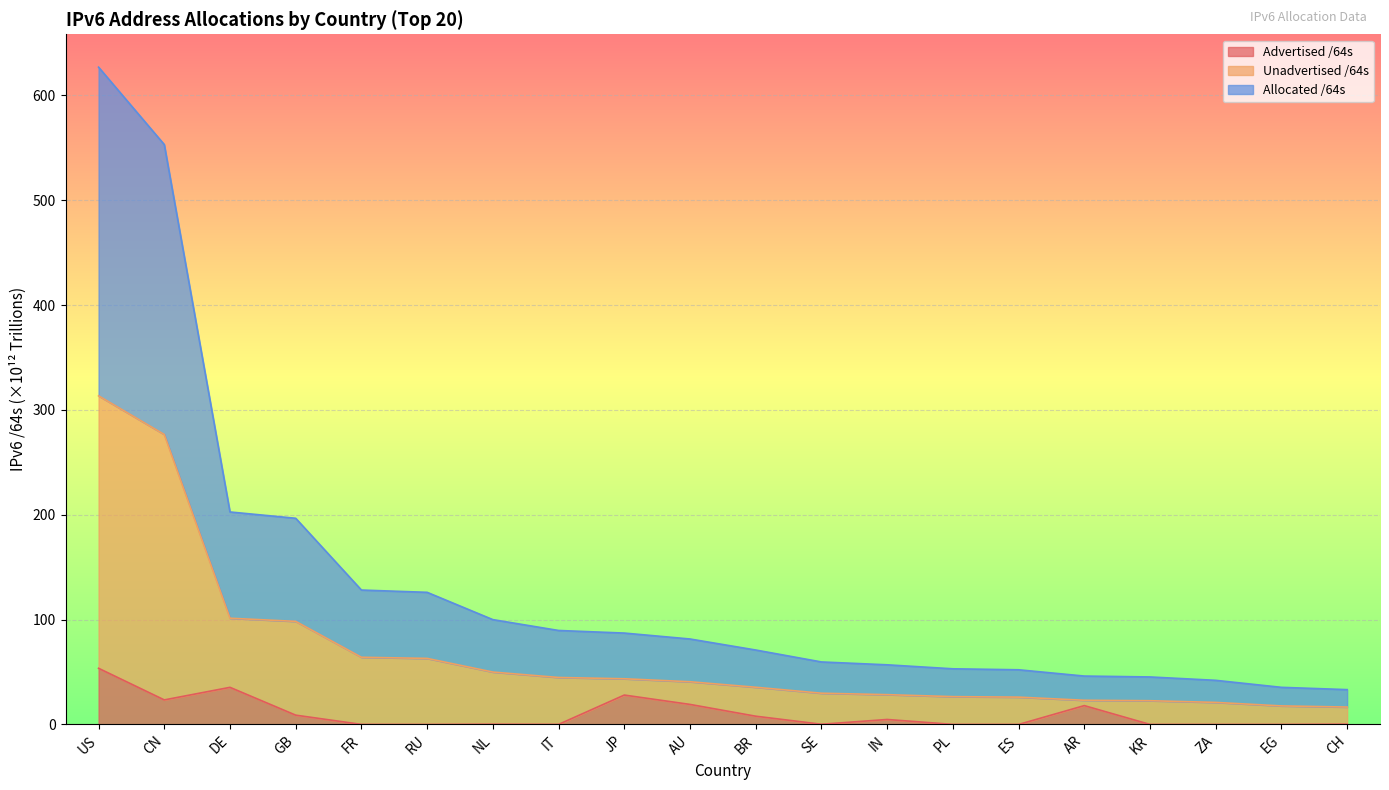

What is the lowest value of the Allocated /64s series?

33.2